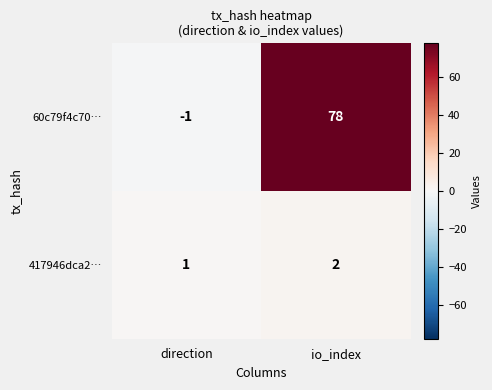

What is the sum of the 417946dca2… values at io_index and direction?

3